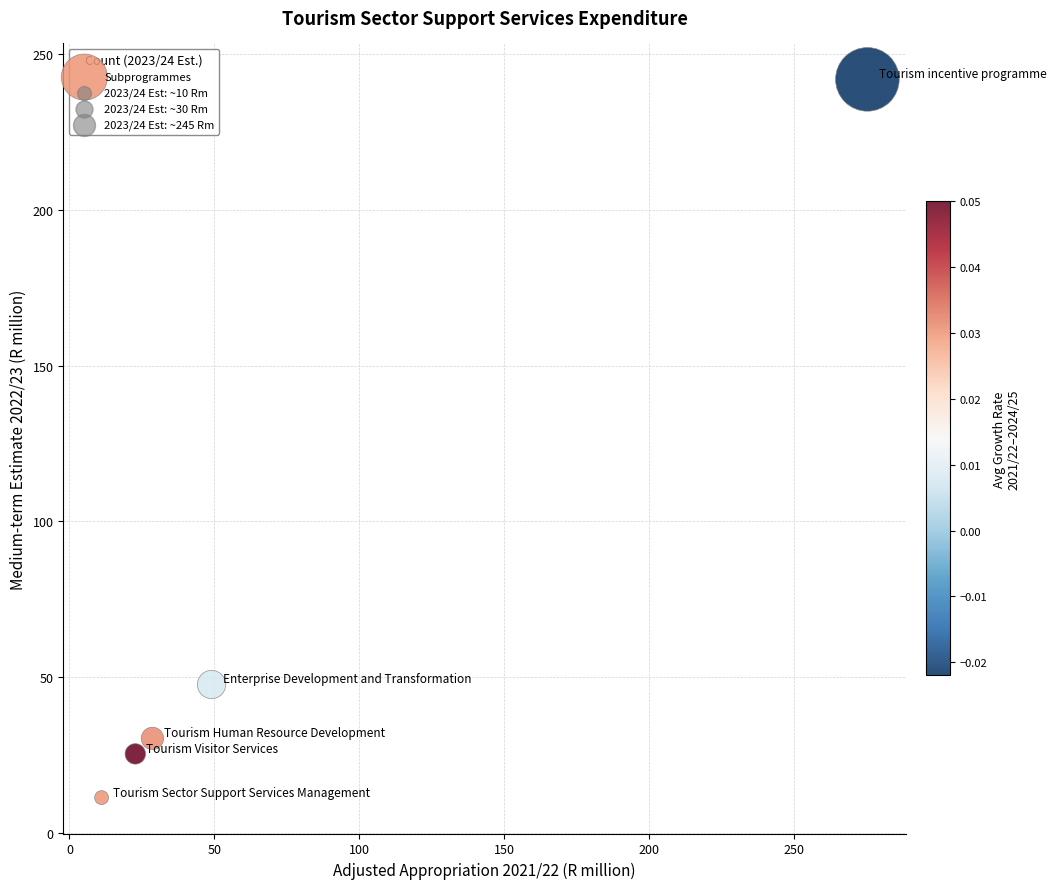

What is the average X value?

77.3